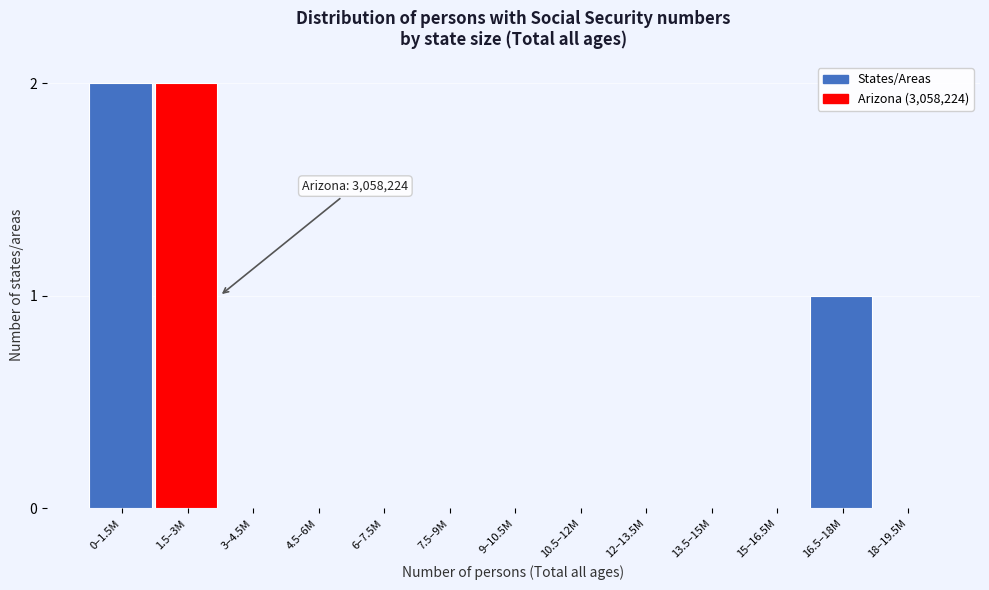

Reading left to right, list all the values displayed in this chart.

0–1.5M=2	1.5–3M=2	3–4.5M=0	4.5–6M=0	6–7.5M=0	7.5–9M=0	9–10.5M=0	10.5–12M=0	12–13.5M=0	13.5–15M=0	15–16.5M=0	16.5–18M=1	18–19.5M=0